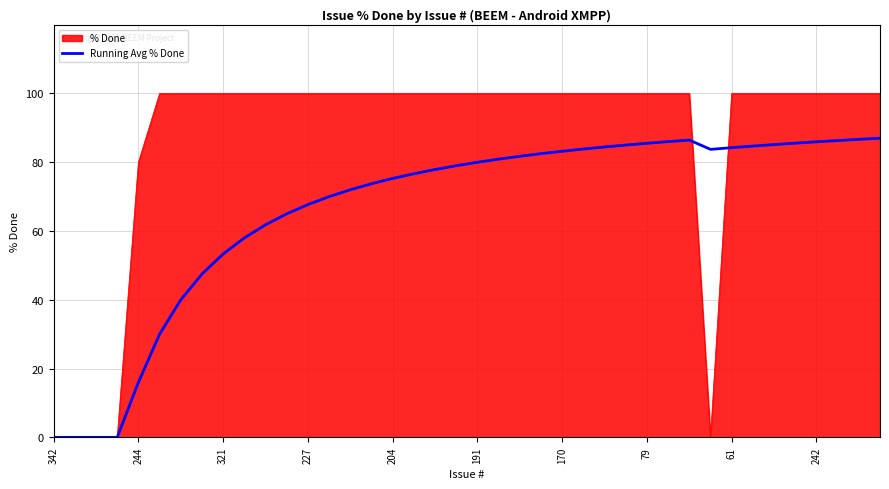

Rank the series by their average value, from highest to lowest.

% Done, Running Avg % Done